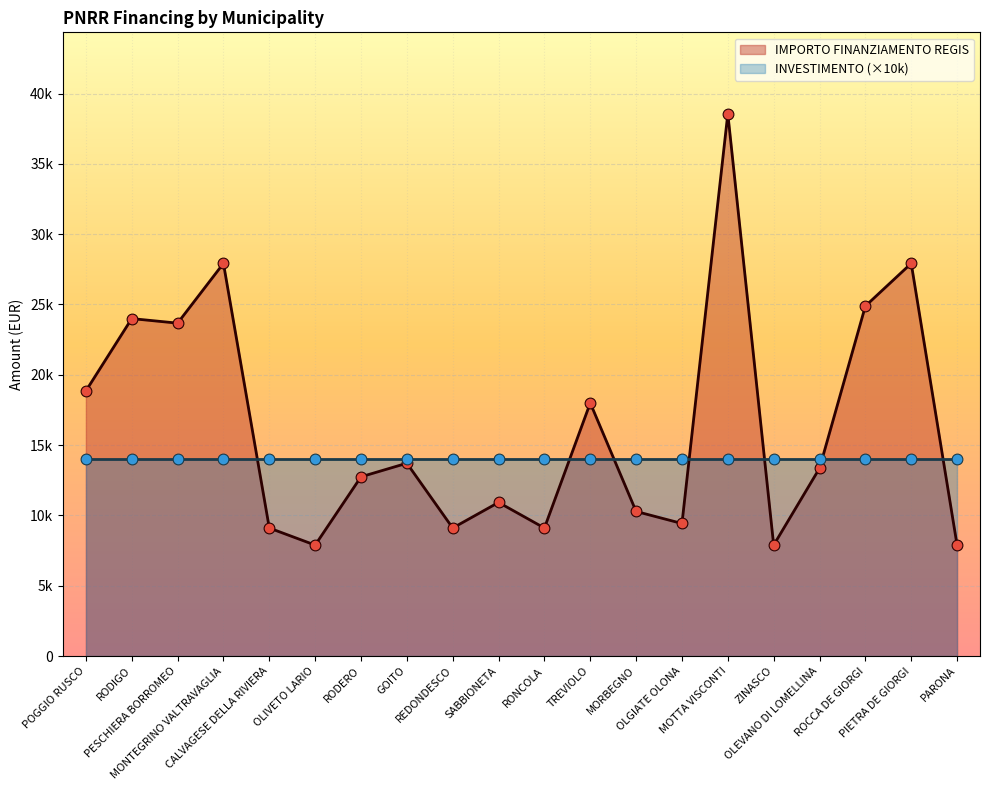

Between POGGIO RUSCO and RODIGO, which is larger?

RODIGO